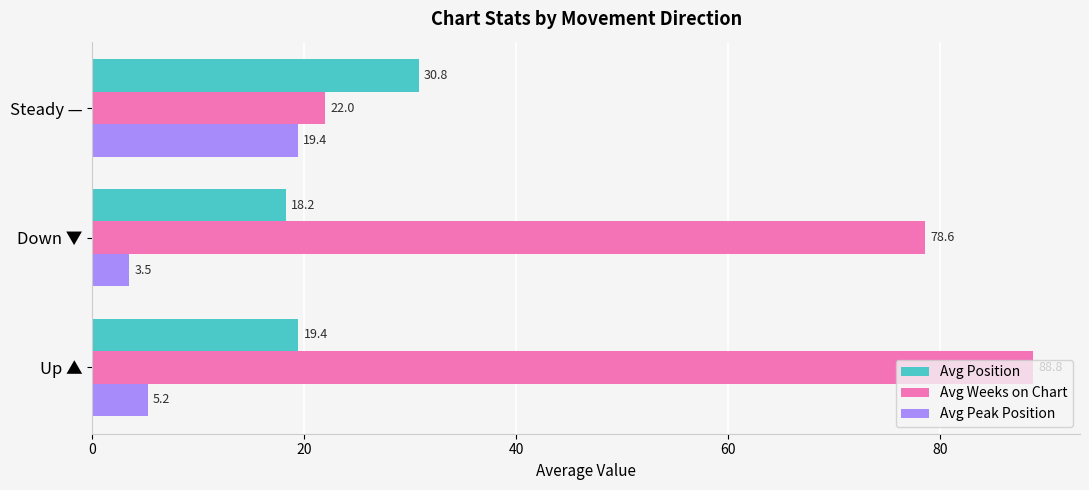

What is the average value of the Avg Peak Position series?

9.4